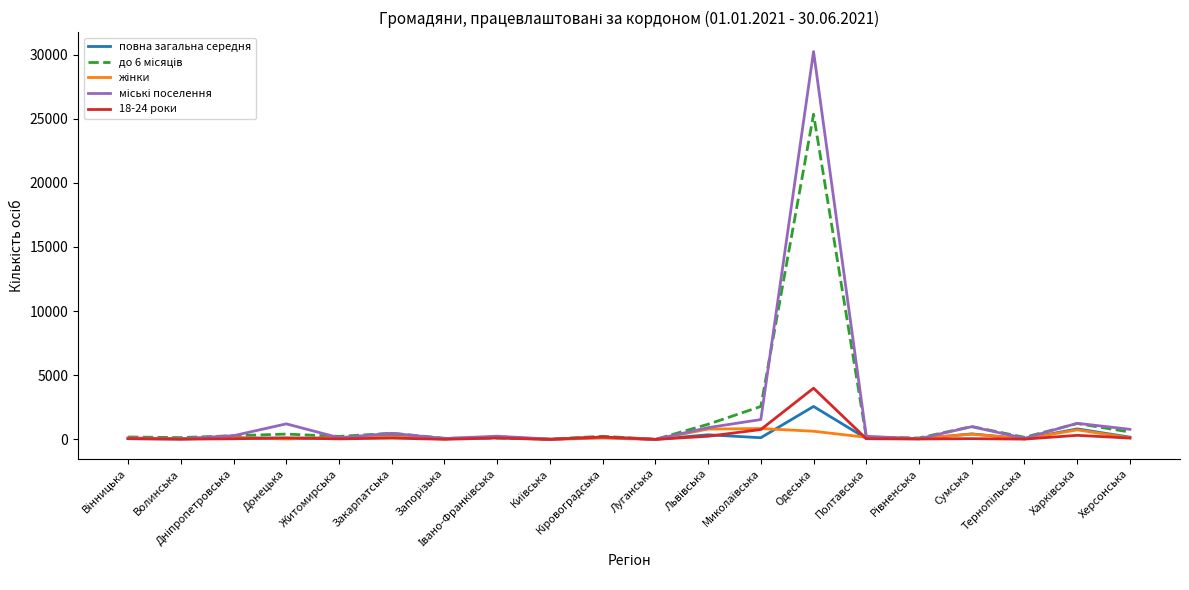

What is the greatest value displayed?

30239